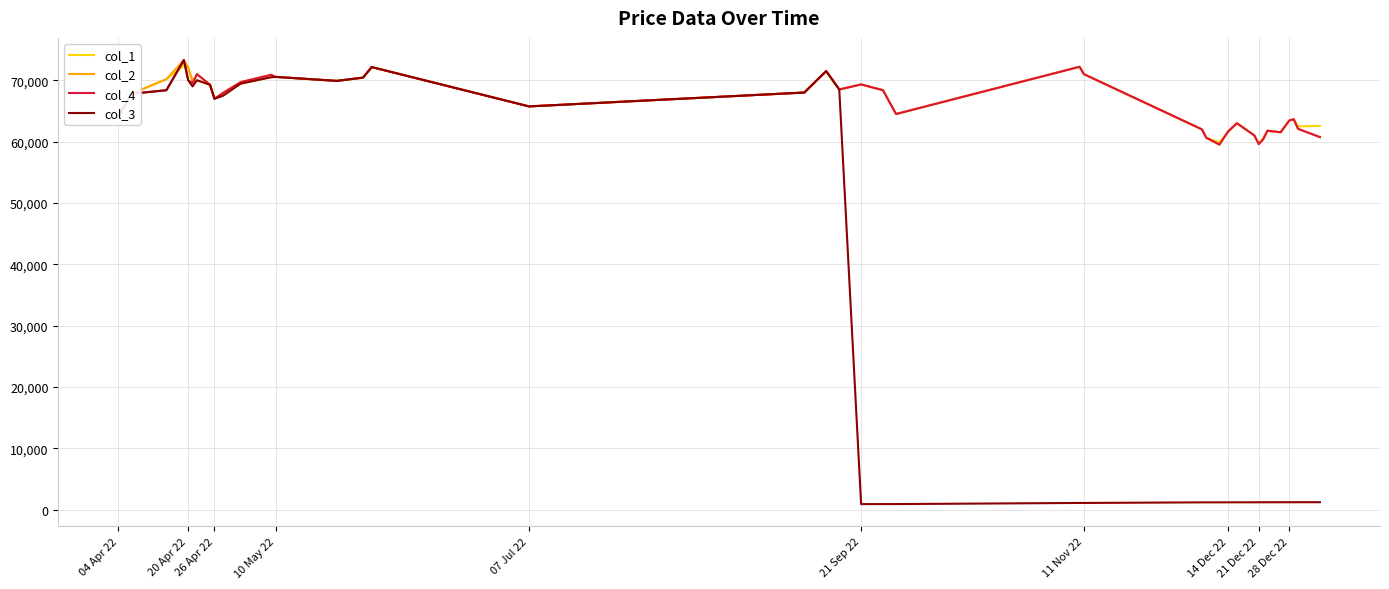

In col_1, how many points are higher than both neighbors (excluding endpoints)?

10